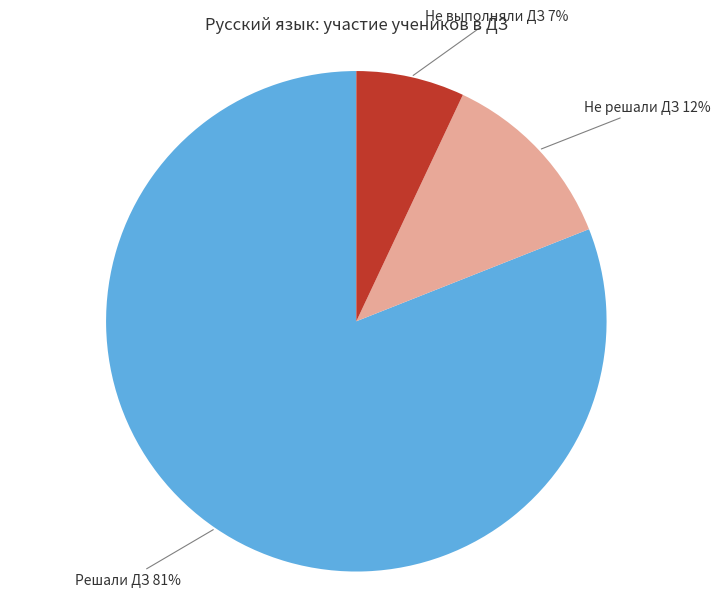

How many slices are in this pie chart?

3